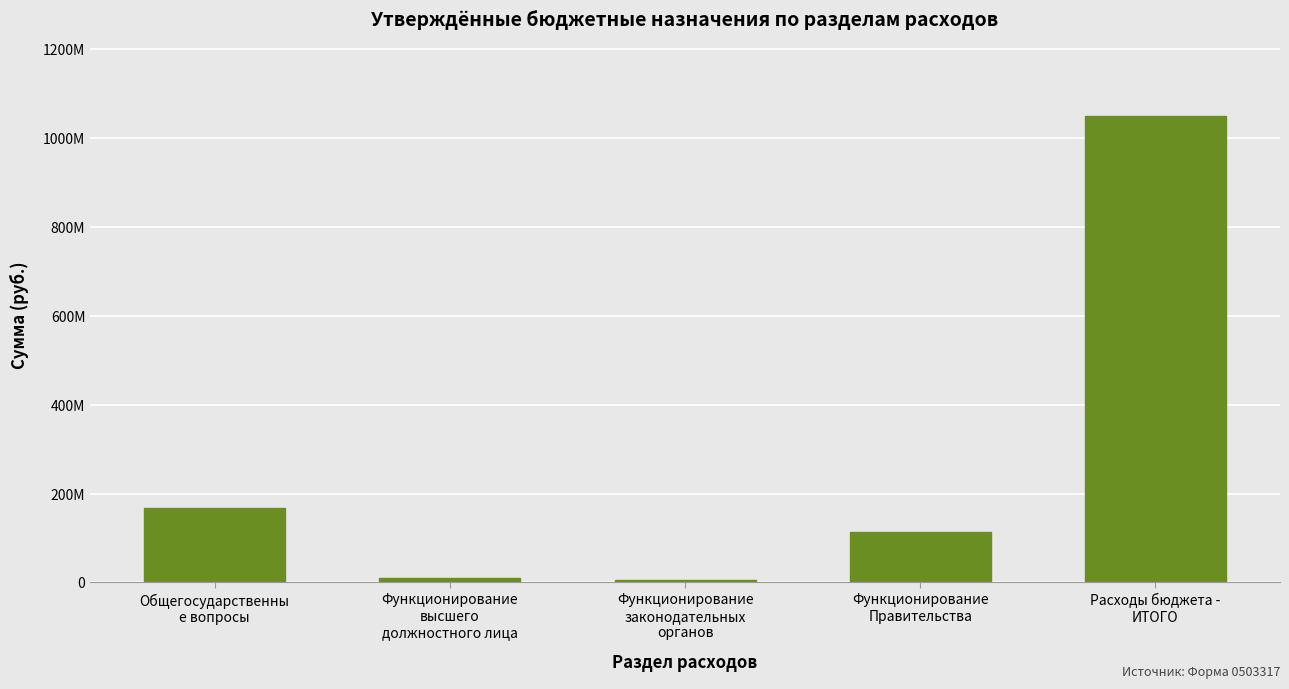

Does the chart contain any negative values?

No